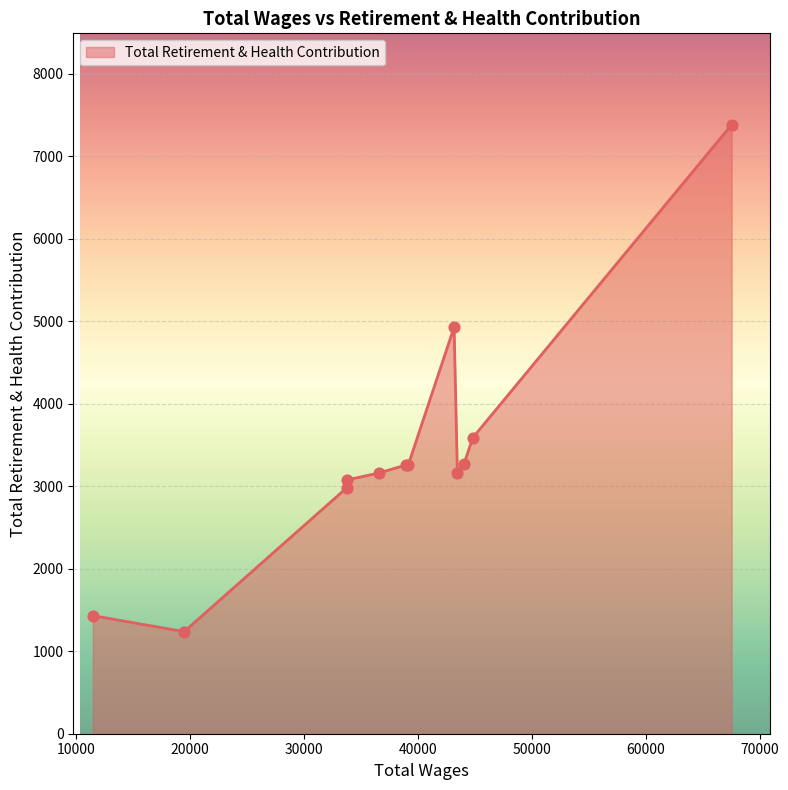

What is the maximum value shown in the chart?

7381